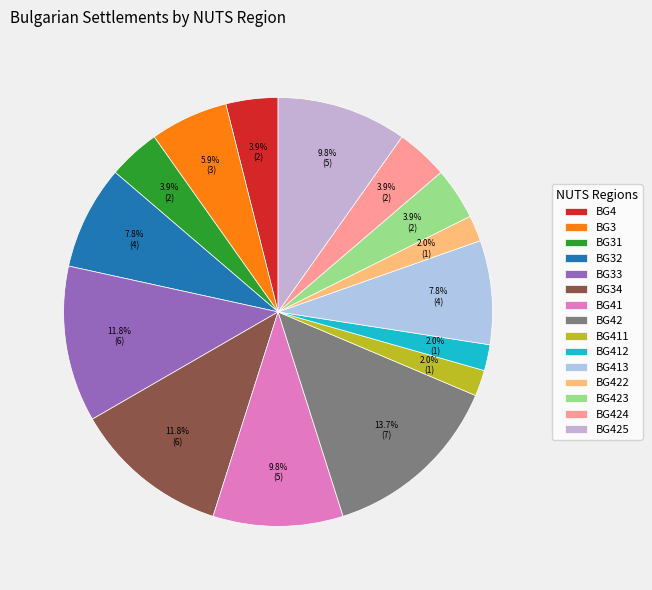

What portion of the pie excludes BG34?

88.2%